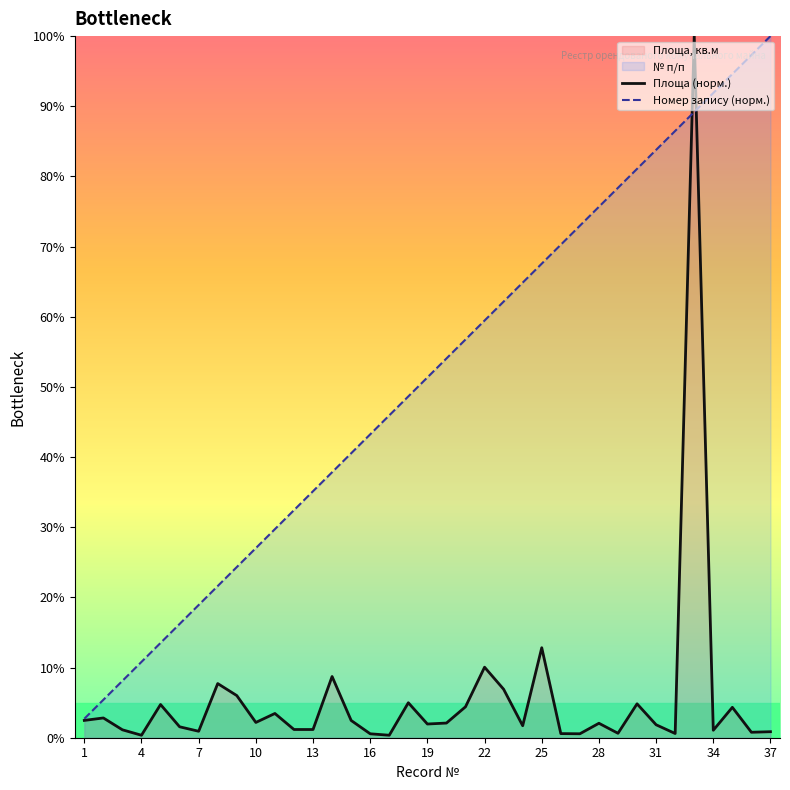

Is it true that Номер запису (норм.) equals 13.4 at 7?

False